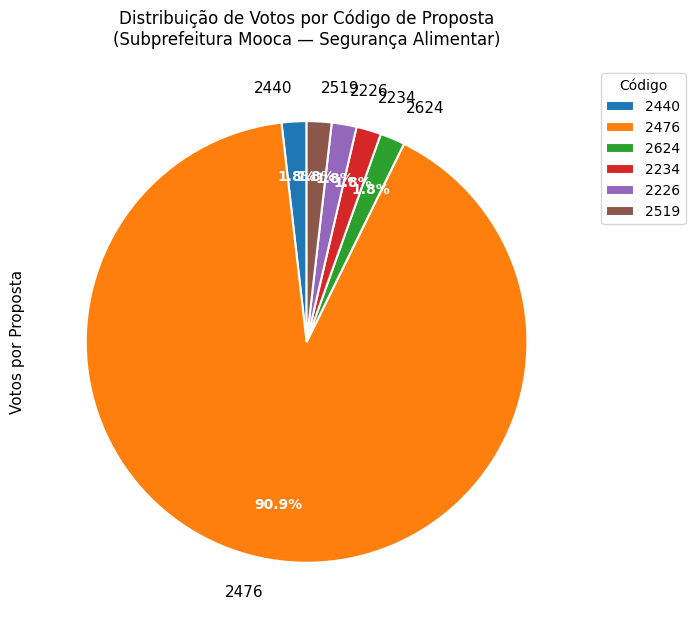

Which slice represents more than half of the pie?

2476